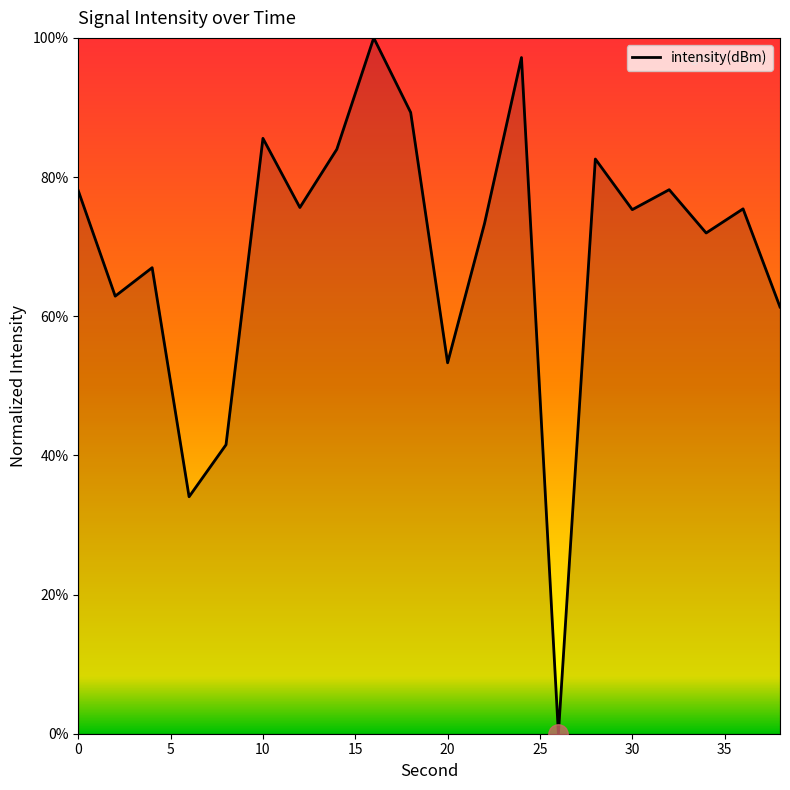

How many lines are shown in the chart?

1